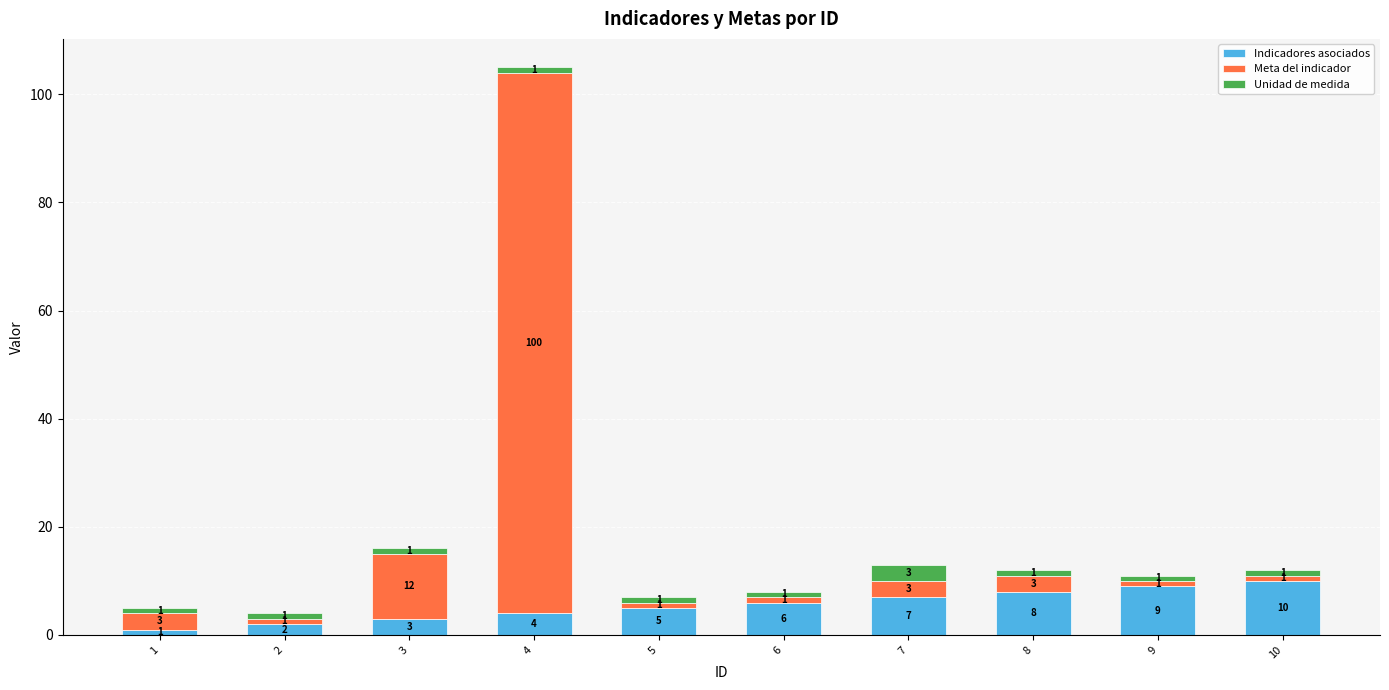

The Indicadores asociados series shows 3 at 8. True or false?

False